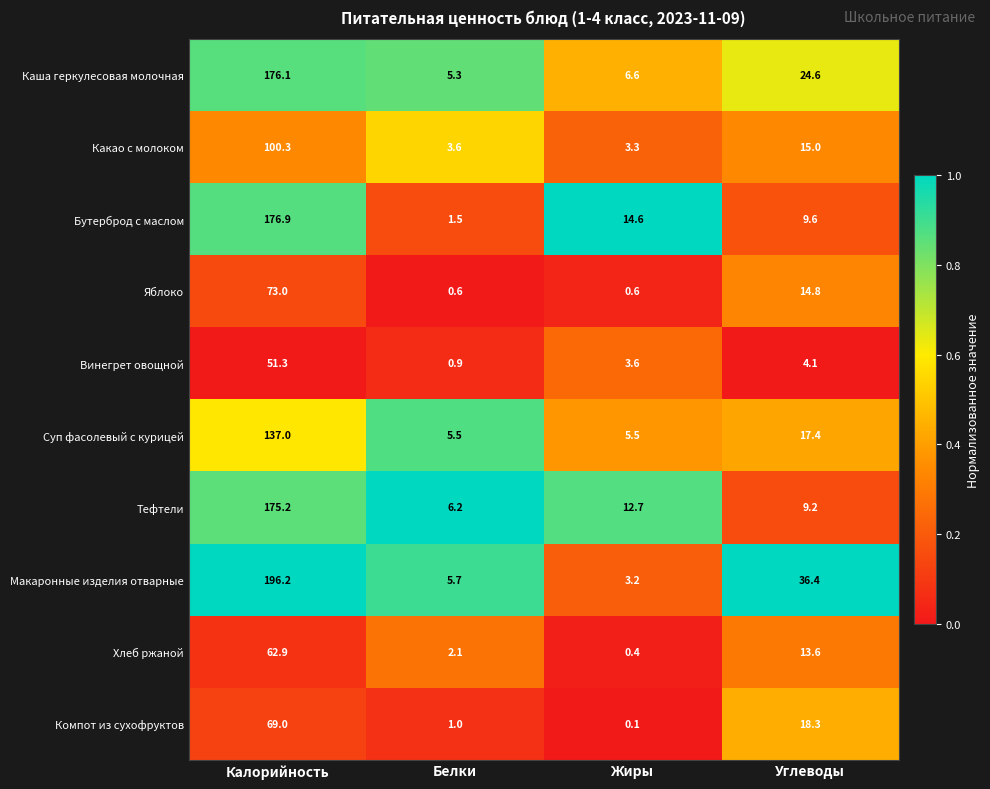

How many data points does each series have?

4